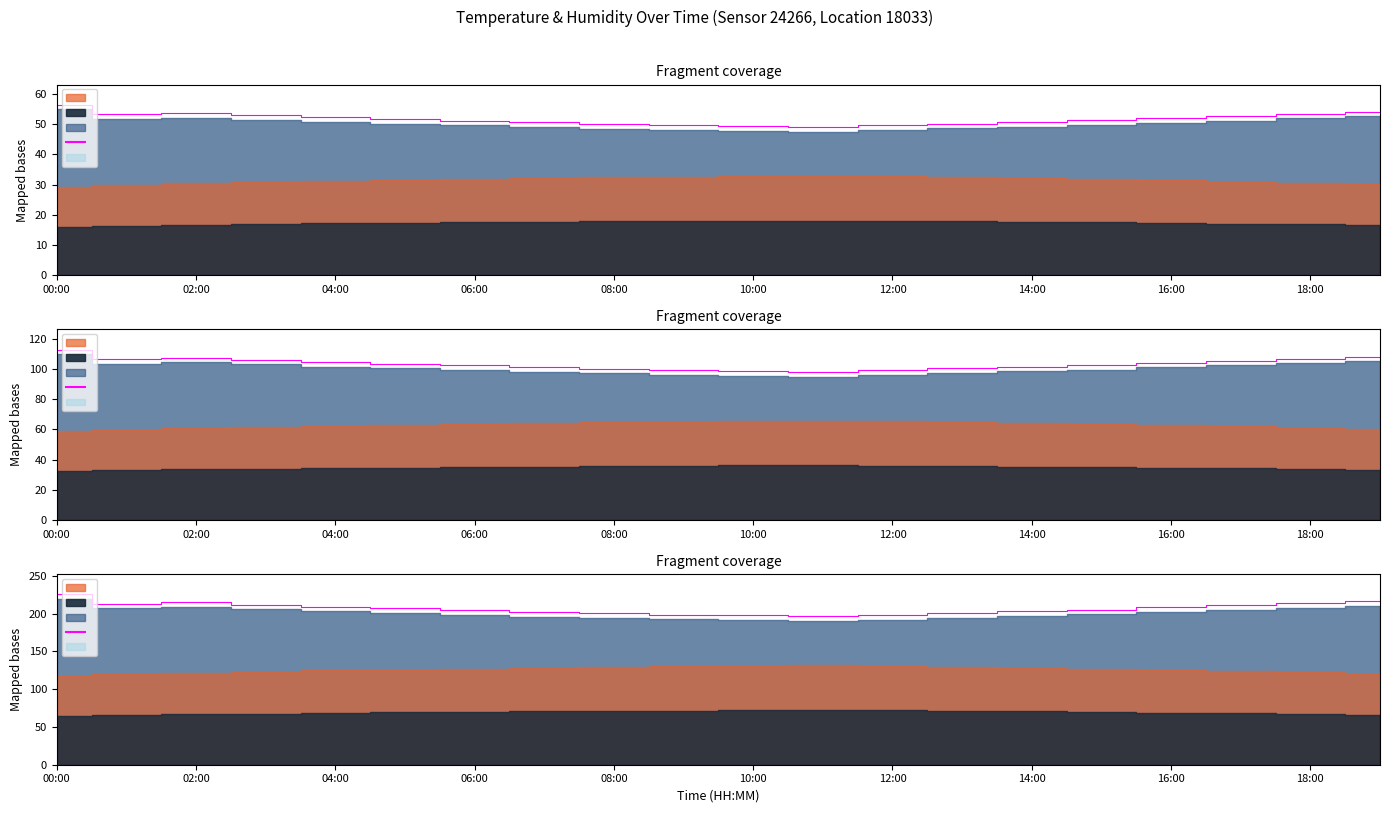

True or false: humidity and temperature intersect in this chart.

False